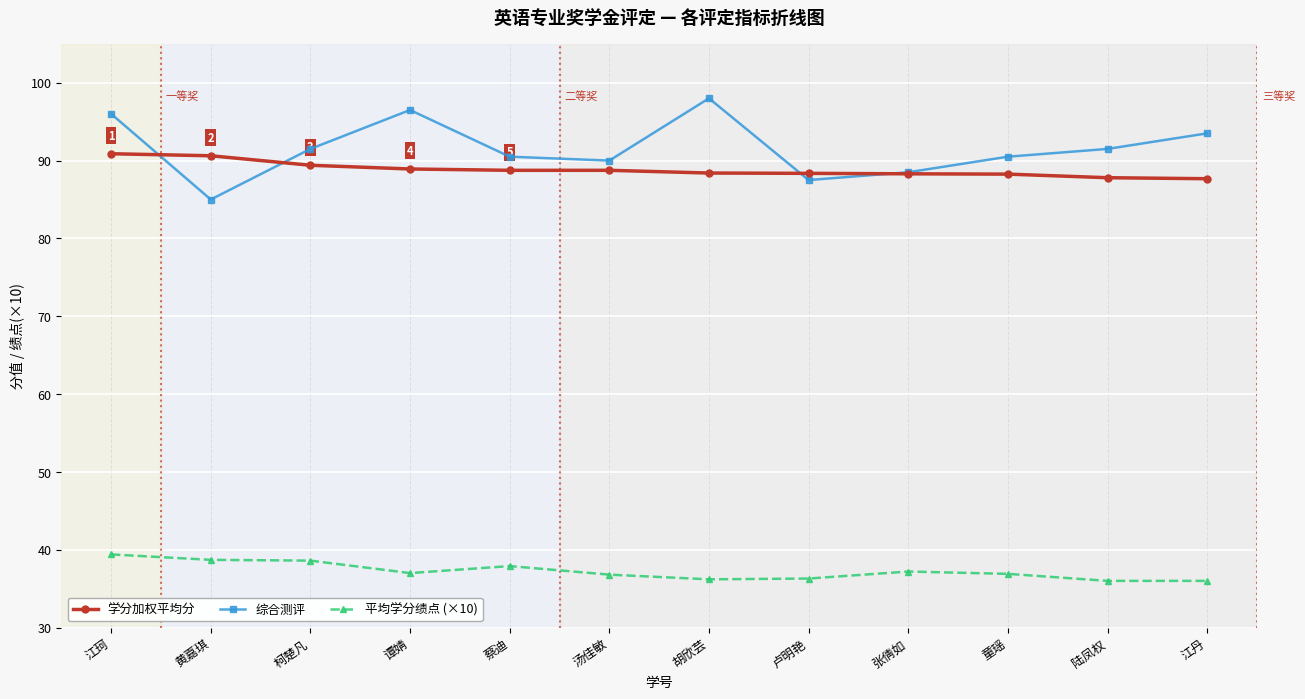

How many data points in 综合测评 are above 91?

6